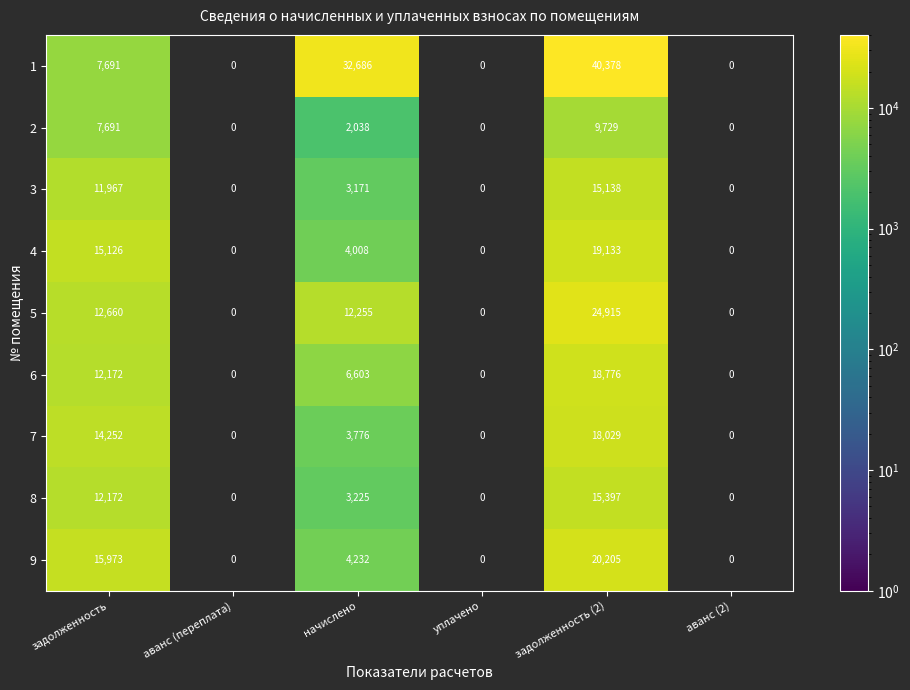

What is the difference between the highest and lowest values at задолженность (2)?

30649